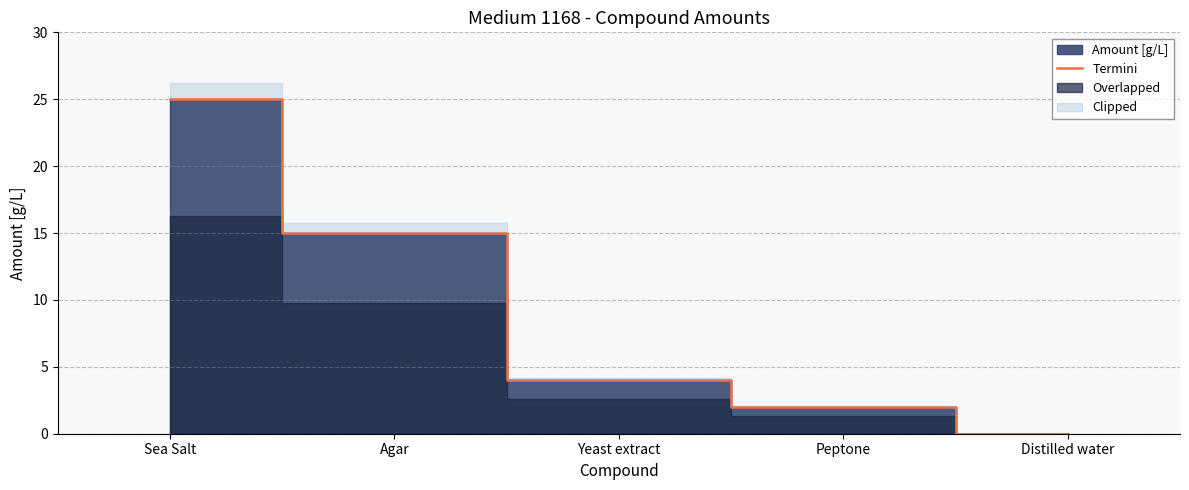

How many data points does each series have?

5